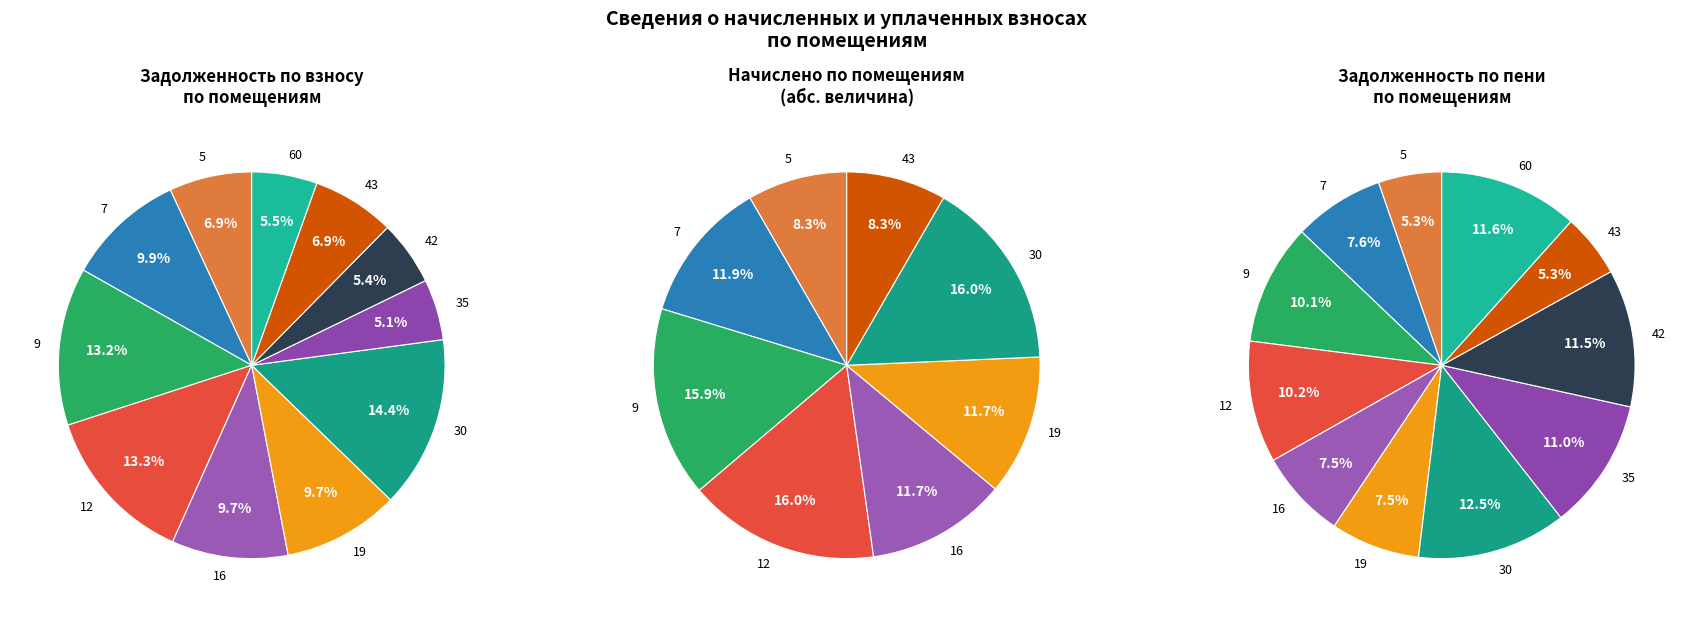

Is it true that 7 is 12% of the pie?

True